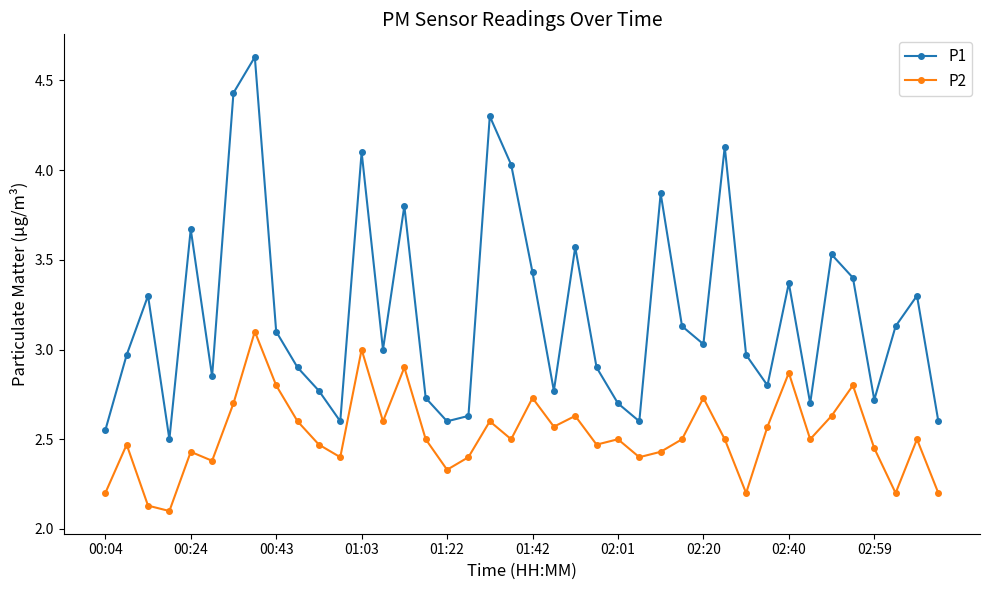

Which series has the largest range (max minus min)?

P1